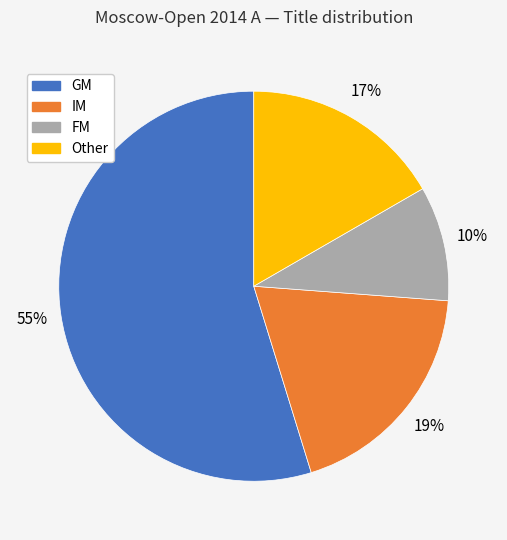

Which slice is the largest?

GM